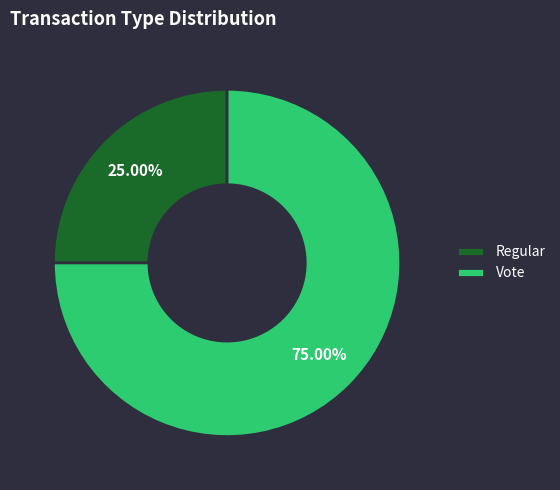

To the nearest percent, what is the average slice percentage?

50%